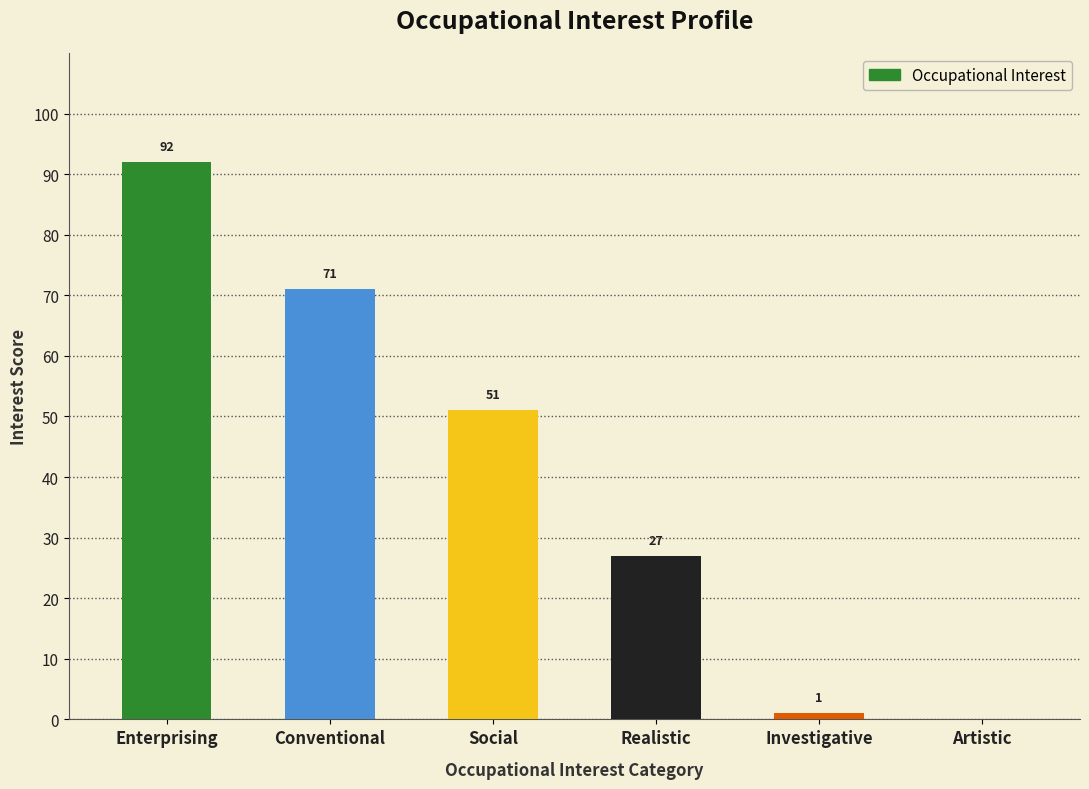

The value at Enterprising is 92. True or false?

True